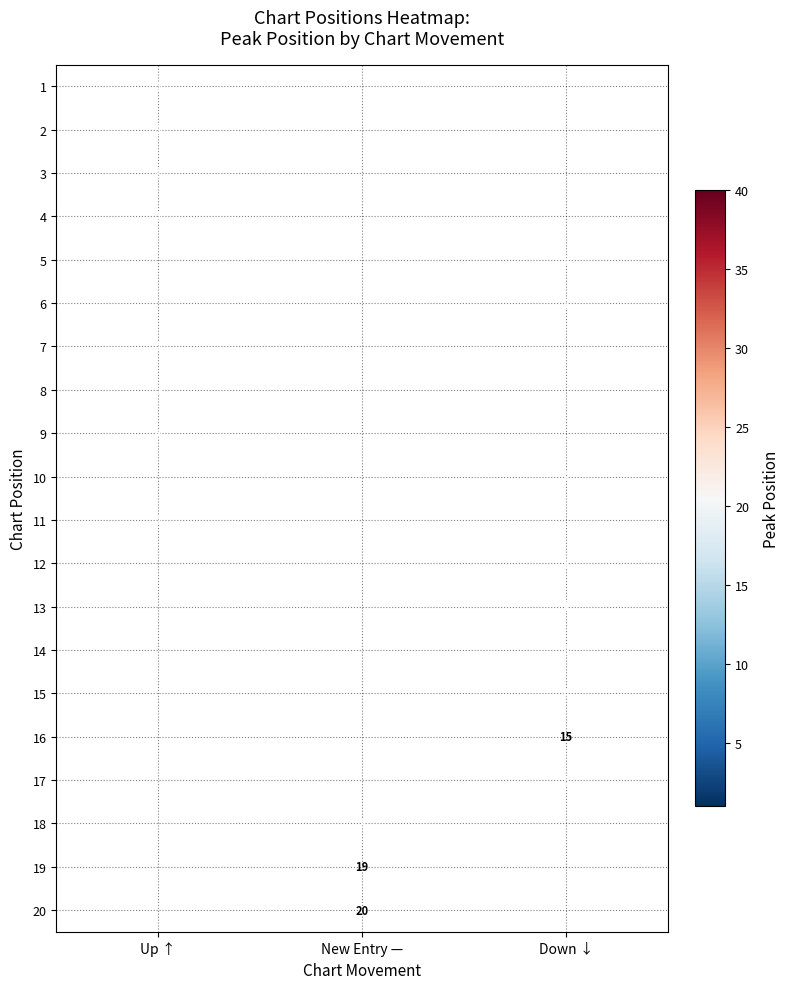

The value of 2 at Up ↑ is 1. True or false?

True